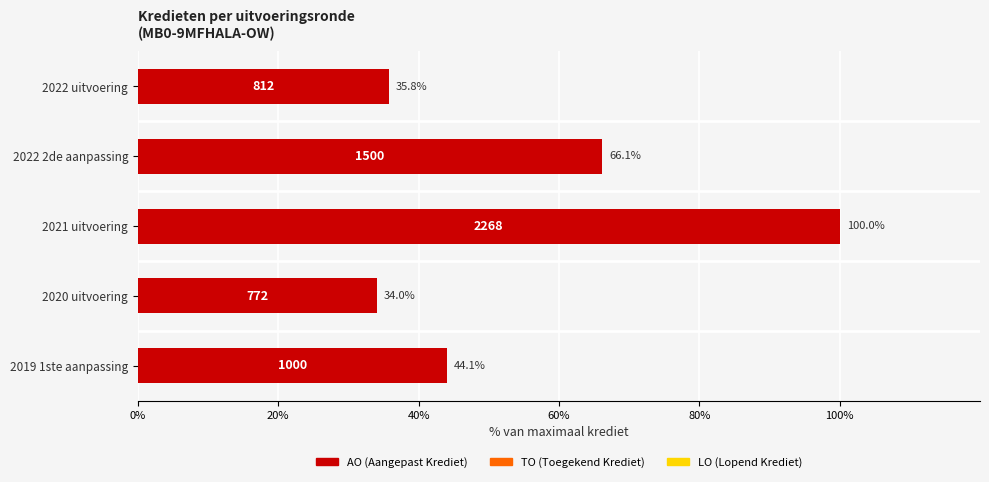

How many bars are there in total?

5